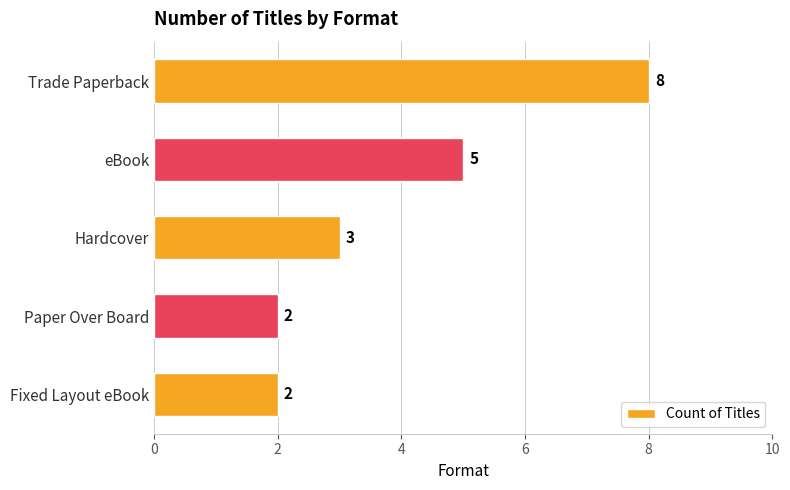

The value at Fixed Layout eBook is 1. True or false?

False